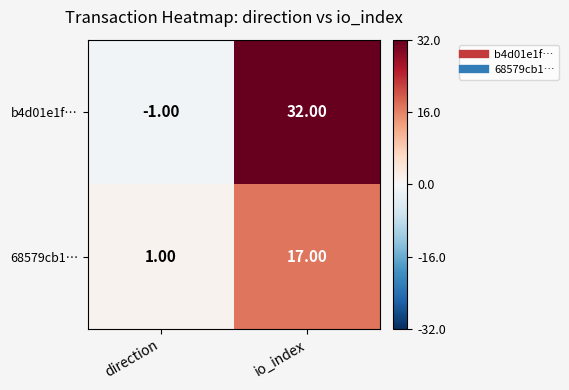

What is the difference between the highest and lowest values at io_index?

15